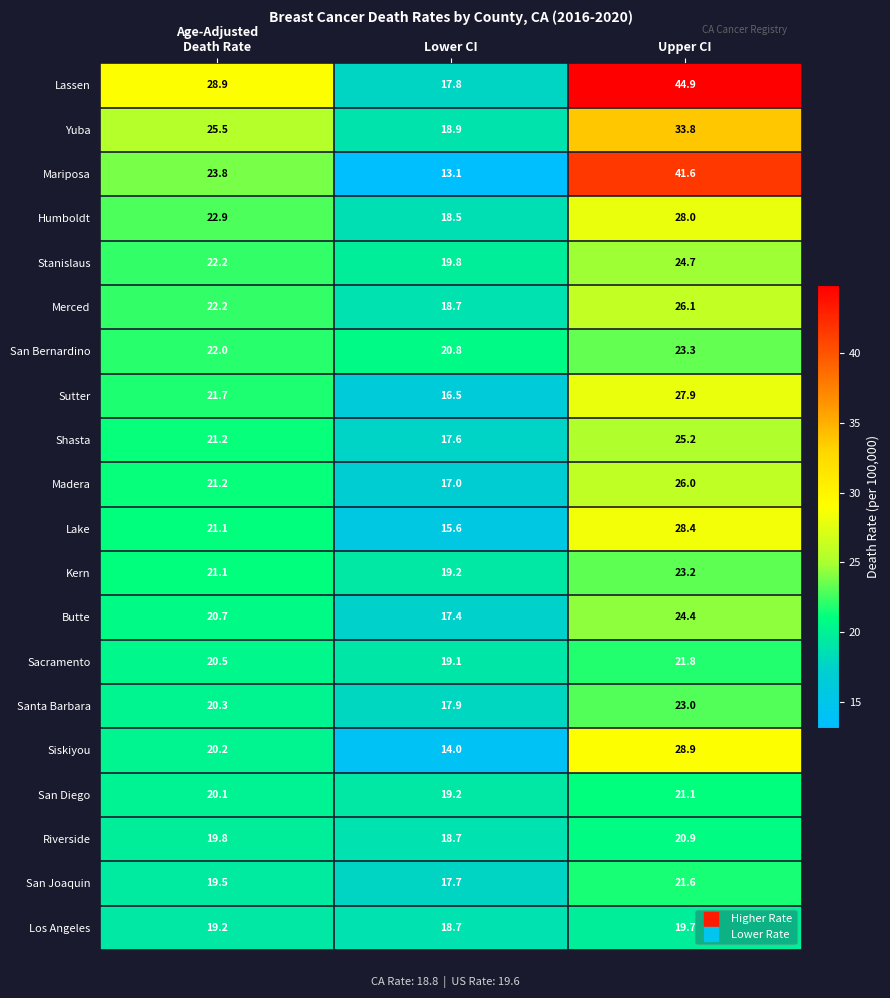

What is the total value across all series at Lower CI?

356.2